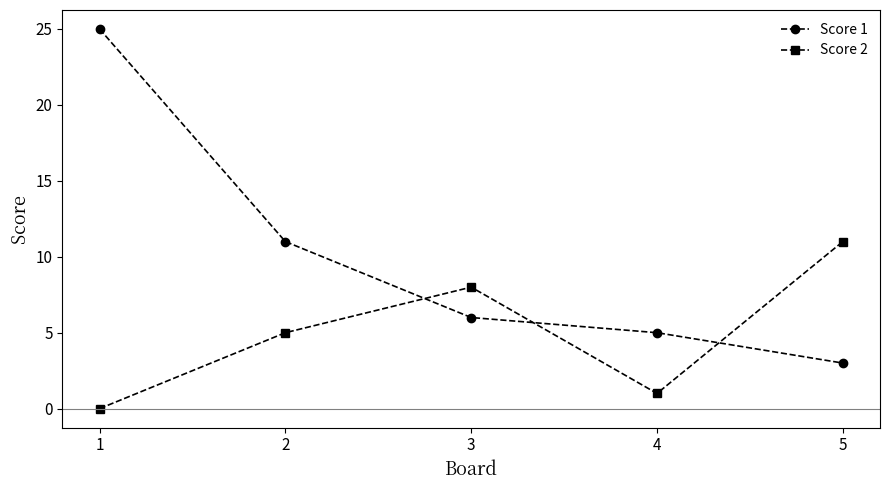

How many positive values does the Score 2 series have?

4